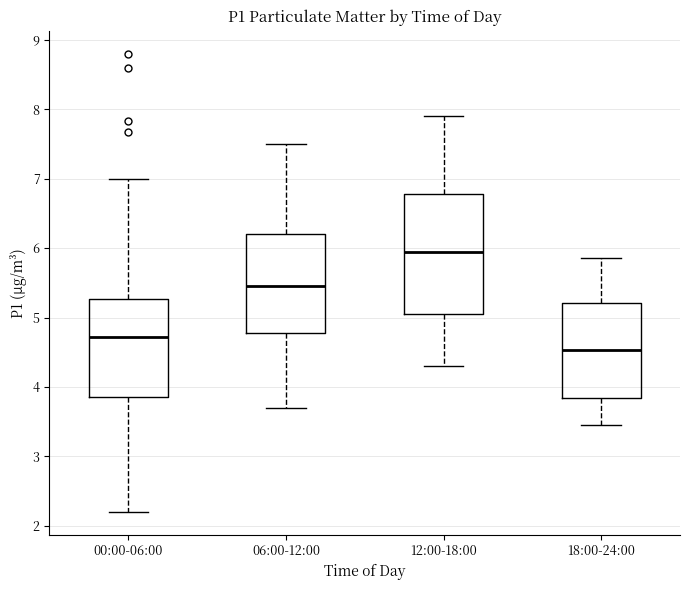

Which box has the highest median line?

12:00-18:00